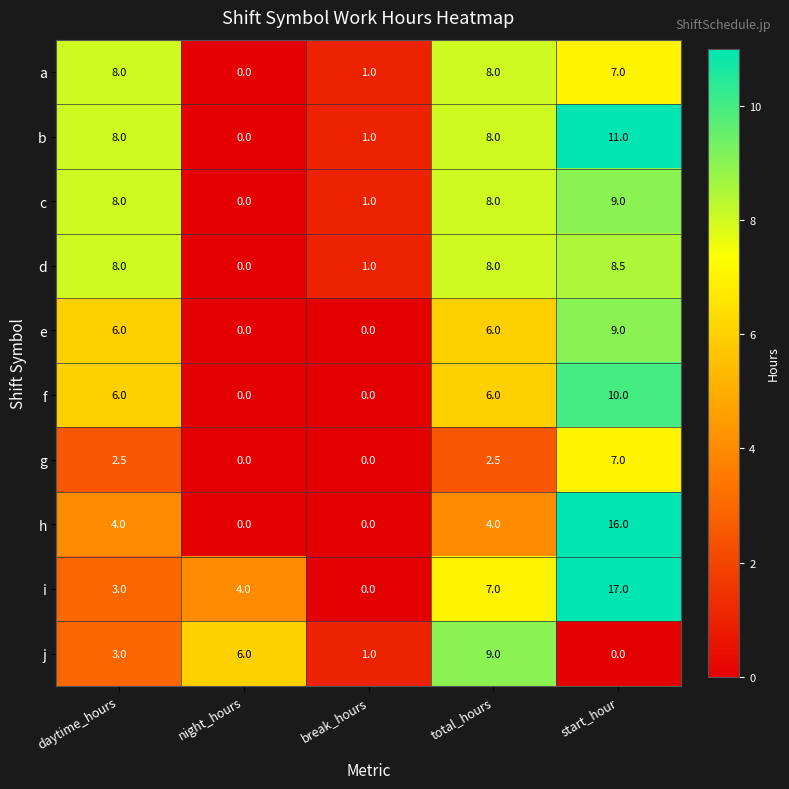

Which category has the highest value in the b series?

start_hour